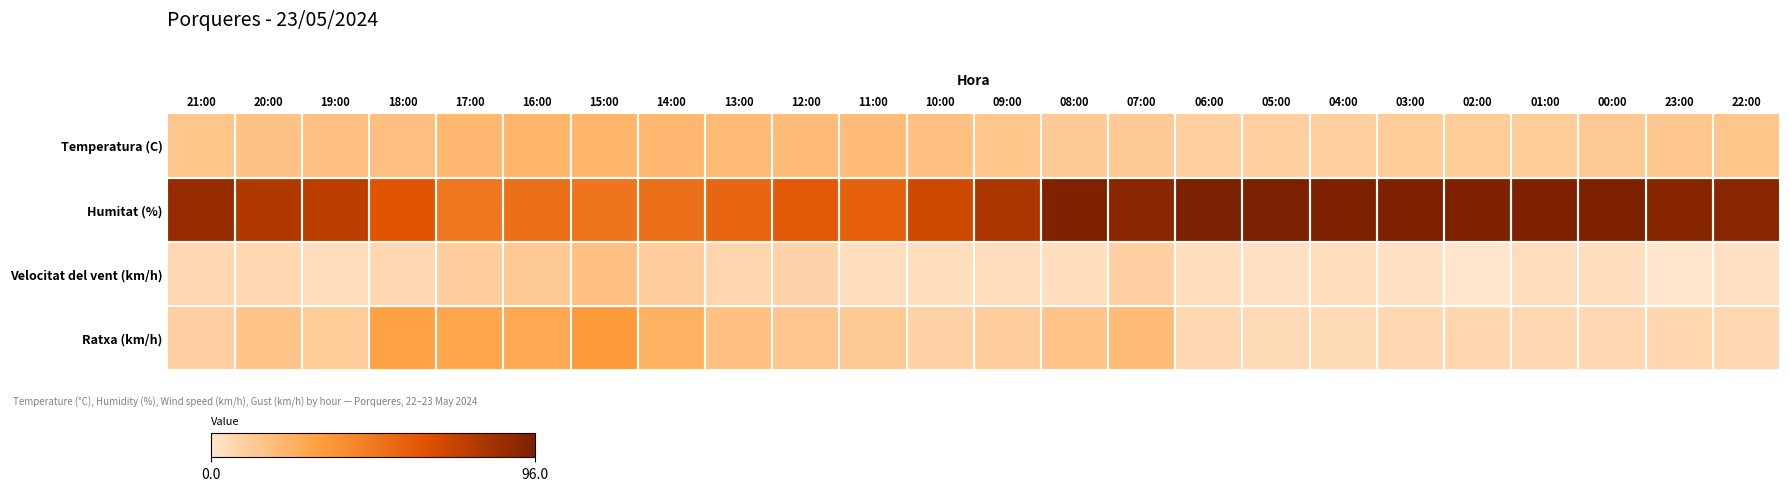

Rank the series by their maximum value, from lowest to highest.

Velocitat del vent (km/h), Temperatura (C), Ratxa (km/h), Humitat (%)